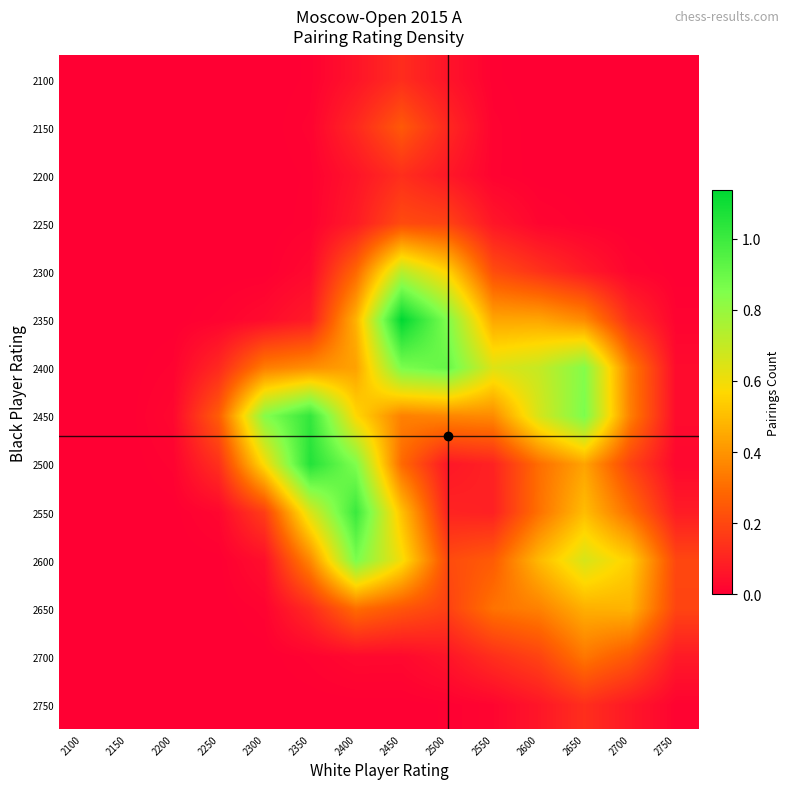

Which label corresponds to the smallest value in the chart?

2100